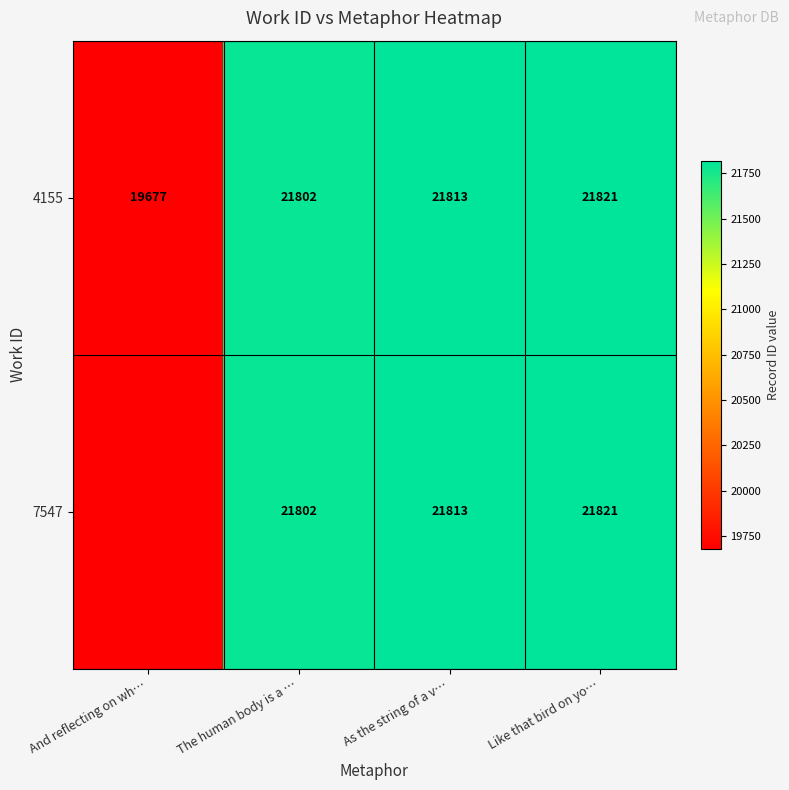

The 7547 series shows 21821 at Like that bird on yo…. True or false?

True